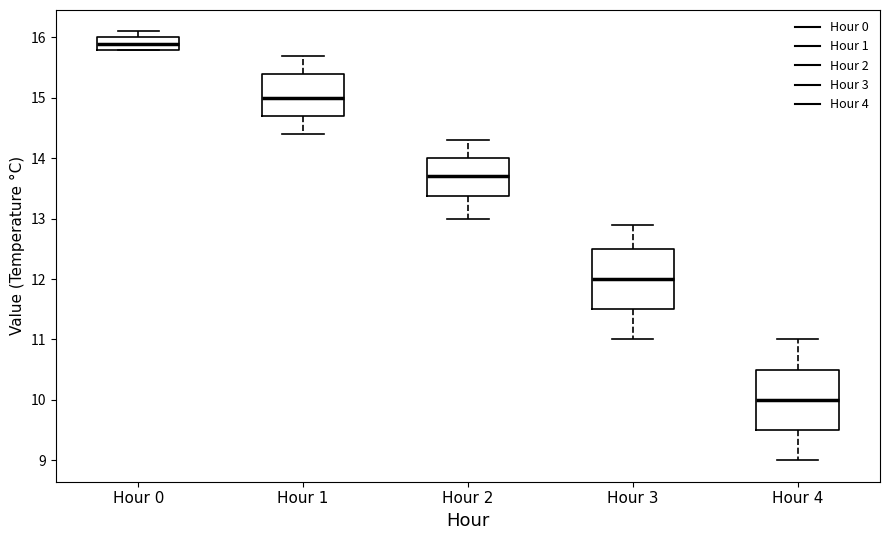

Reading left to right, read every box against the y-axis: the position of its median line, the range the box covers, and the ends of its whiskers. The values are not printed on the chart, so give them approximately, as read against the axis.

Hour 0: median 15.9, box 15.8 to 16.0, whiskers 15.8 to 16.1
Hour 1: median 15.0, box 14.7 to 15.4, whiskers 14.4 to 15.7
Hour 2: median 13.7, box 13.4 to 14.0, whiskers 13.0 to 14.3
Hour 3: median 12.0, box 11.5 to 12.5, whiskers 11.0 to 12.9
Hour 4: median 10.0, box 9.5 to 10.5, whiskers 9.0 to 11.0